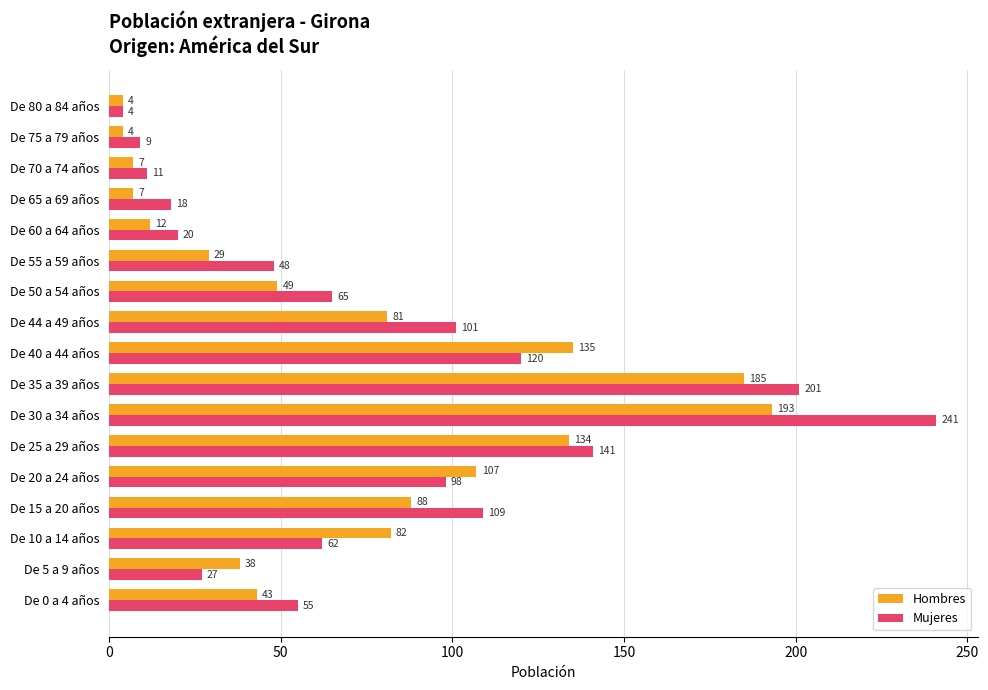

What is the difference between the maximum and second lowest values in the Mujeres series?

232